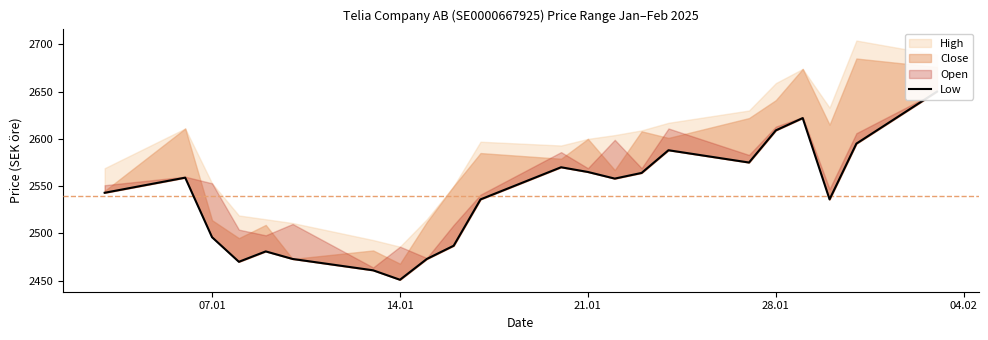

Does the chart have visible grid lines?

No